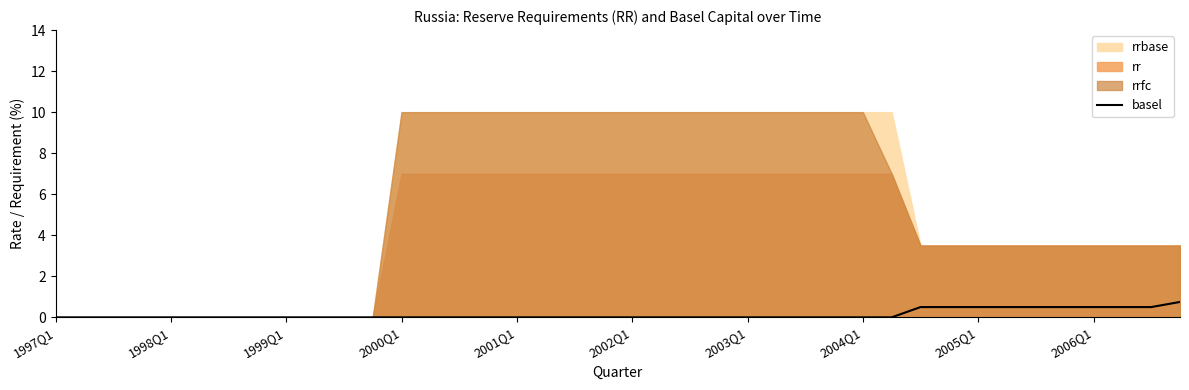

What is the highest value of the basel series?

0.8